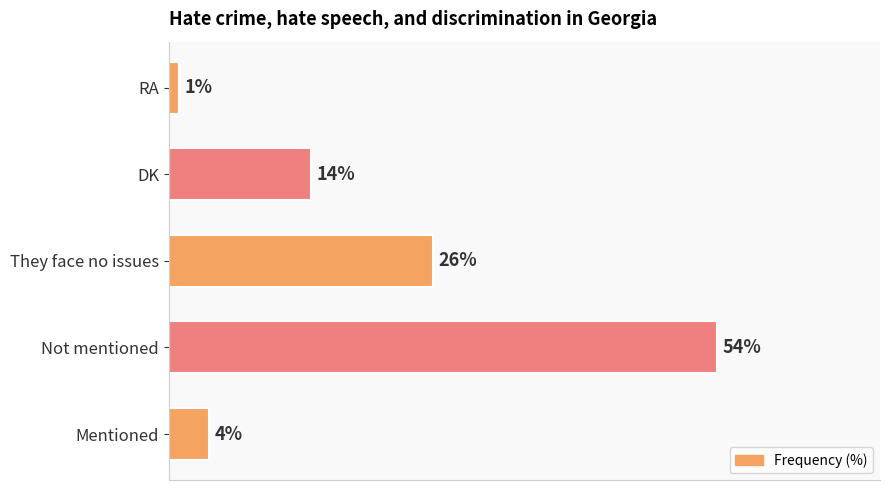

Which label corresponds to the largest value in the chart?

Not mentioned